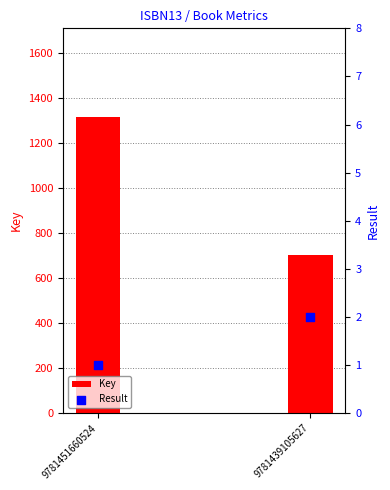

Is the value of Result at 9781451660524 greater than the value of Key at 9781439105627?

No